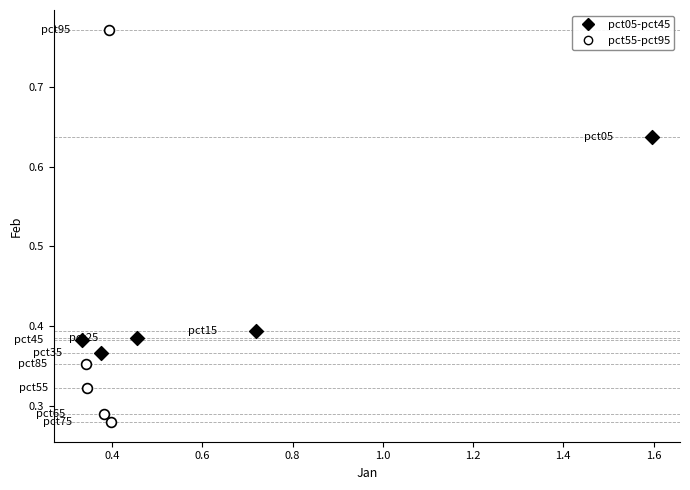

What are all the series names shown in the legend?

pct05-pct45, pct55-pct95